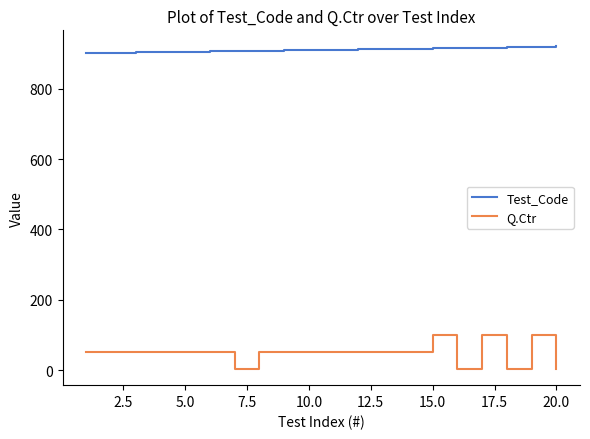

Which series has the widest spread of values?

Q.Ctr